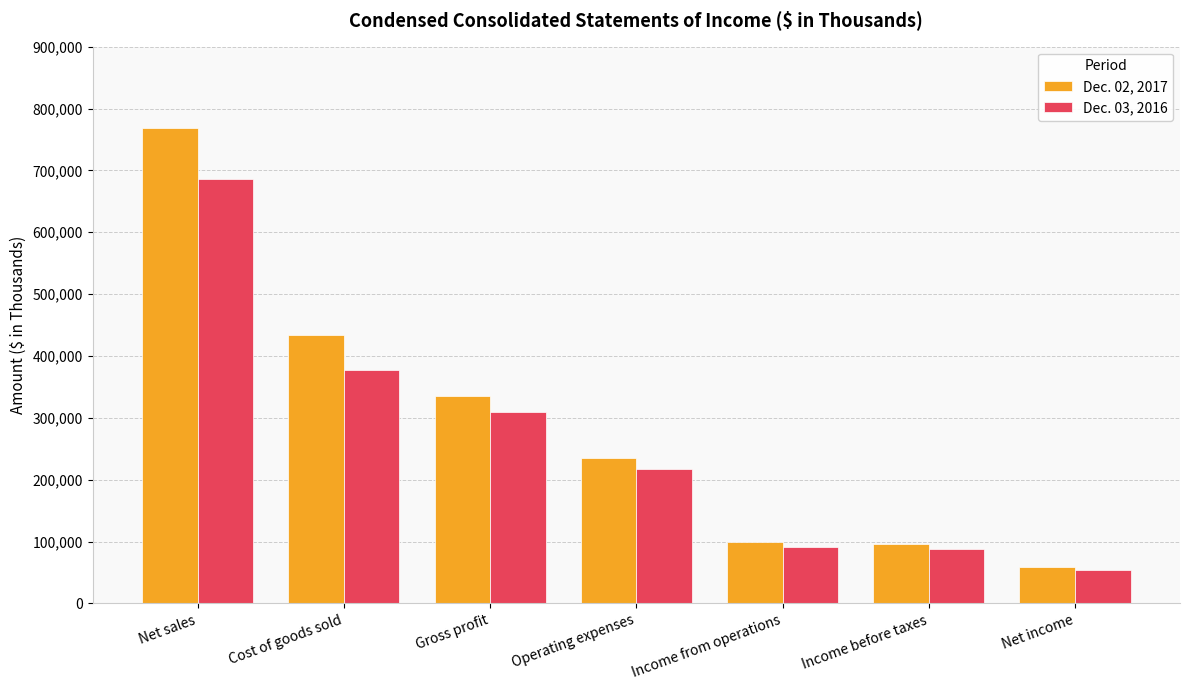

At Income before taxes, list the series in order from largest to smallest.

Dec. 02, 2017, Dec. 03, 2016